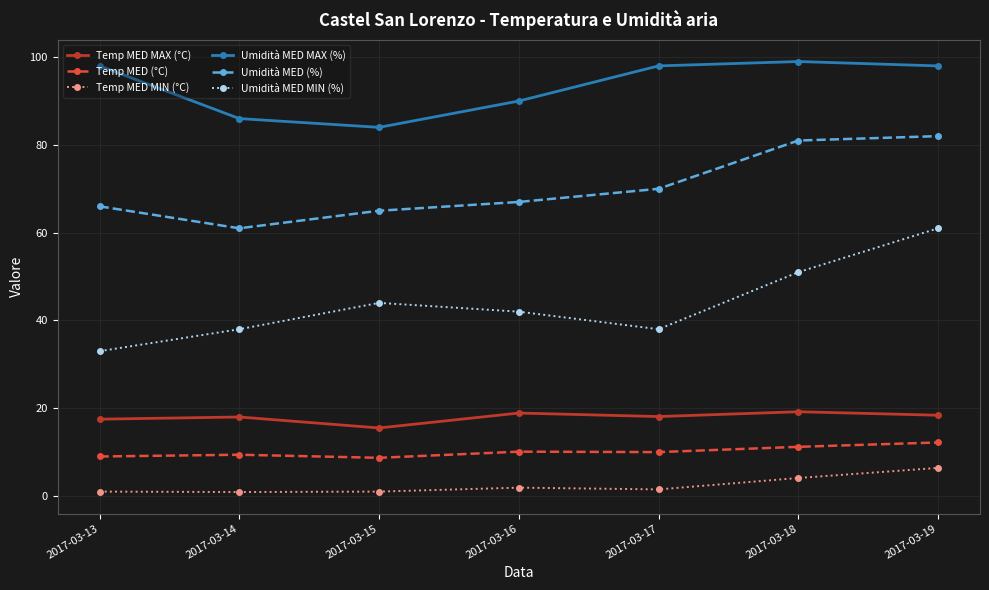

Is the value of Temp MED MIN (°C) at 2017-03-16 greater than the value of Umidità MED MIN (%) at 2017-03-14?

No